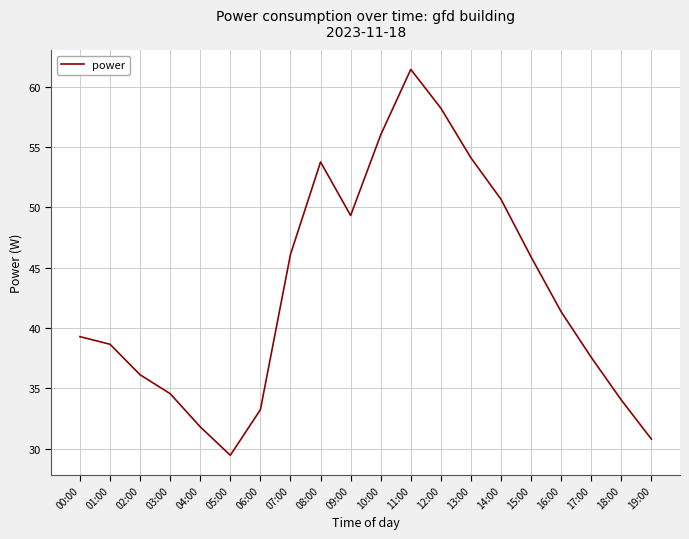

What is the difference between the maximum and minimum values?

32.0